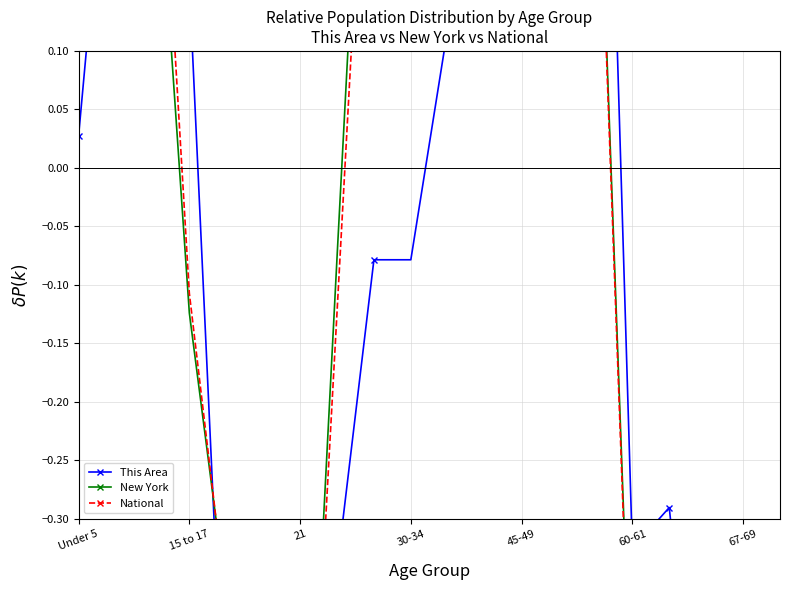

Where does the New York series first go above 0?

Under 5